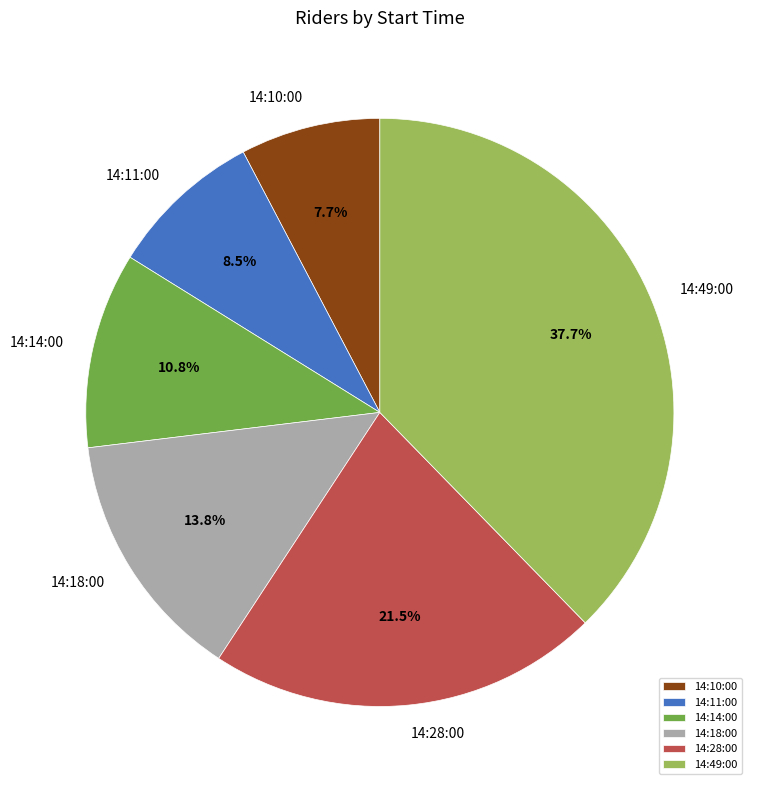

What percentage is NOT represented by 14:14:00?

89.2%